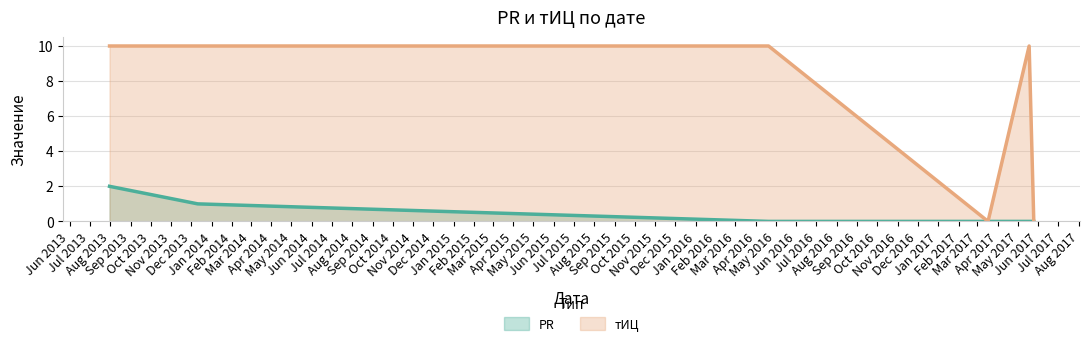

True or false: тИЦ has a value of 0 at 2017-05-25.

True